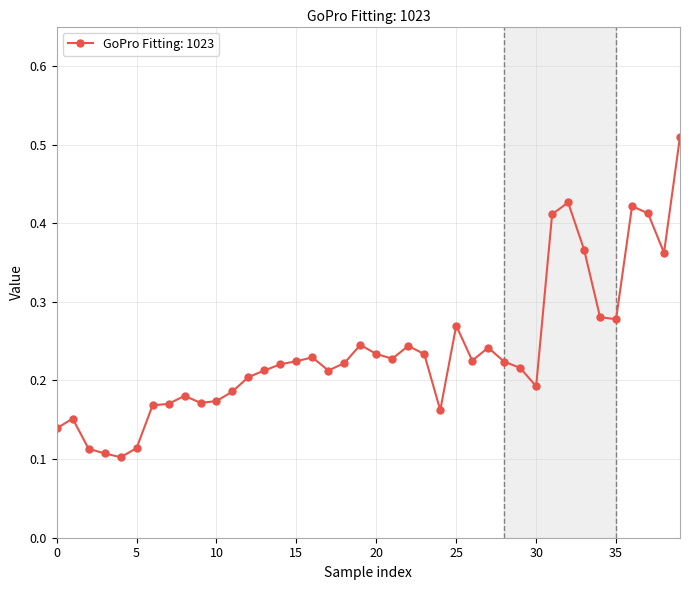

True or false: there are more than 0 points higher than both neighbors.

True